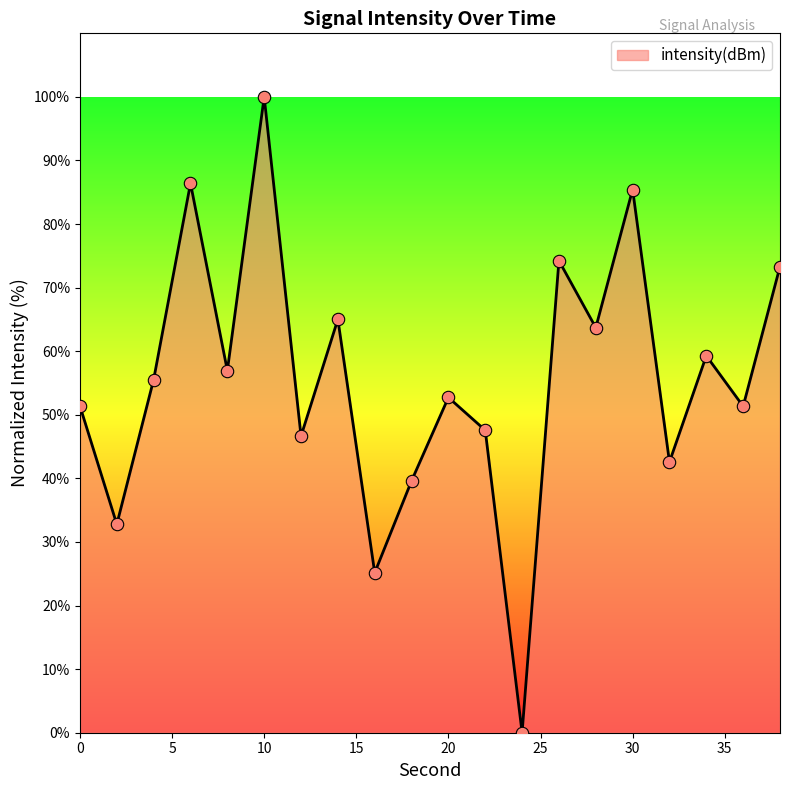

What is the greatest value displayed?

100.0